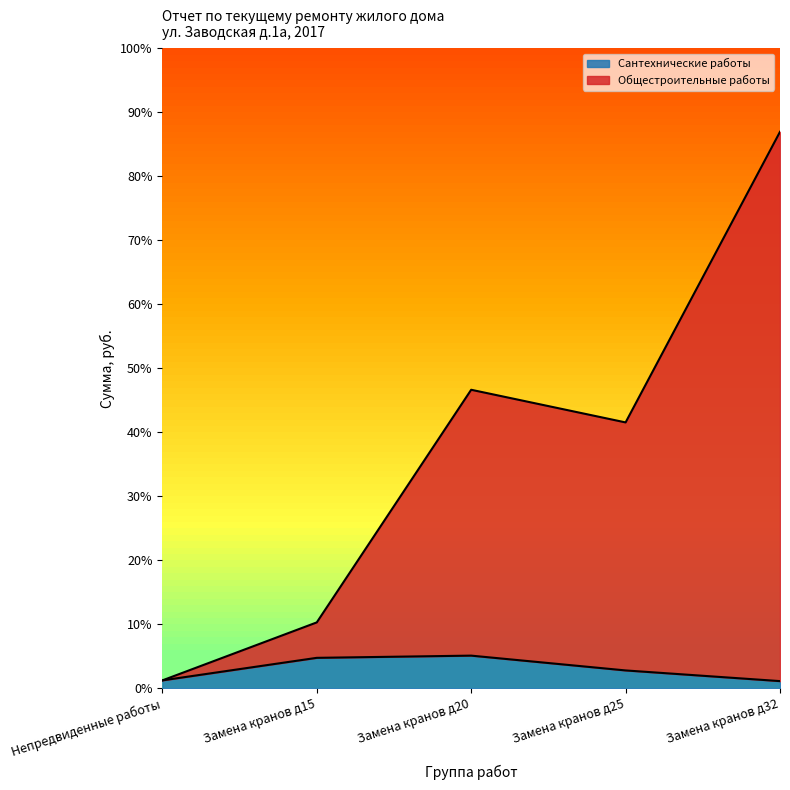

The value of Общестроительные работы at Замена кранов д15 is 19252.5. True or false?

False